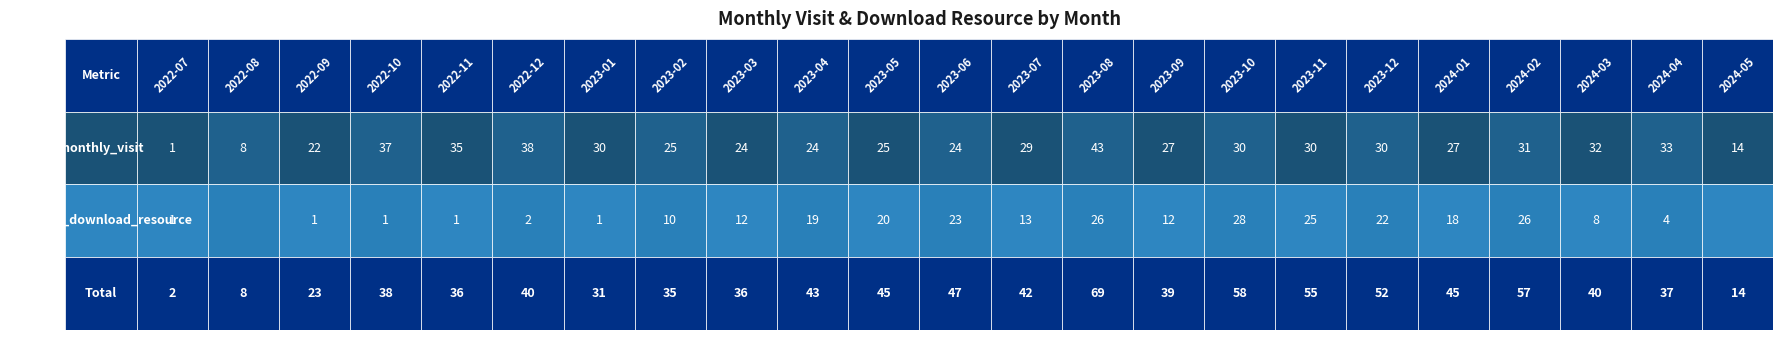

Rank the series by their maximum value, from highest to lowest.

monthly_visit, monthly_download_resource